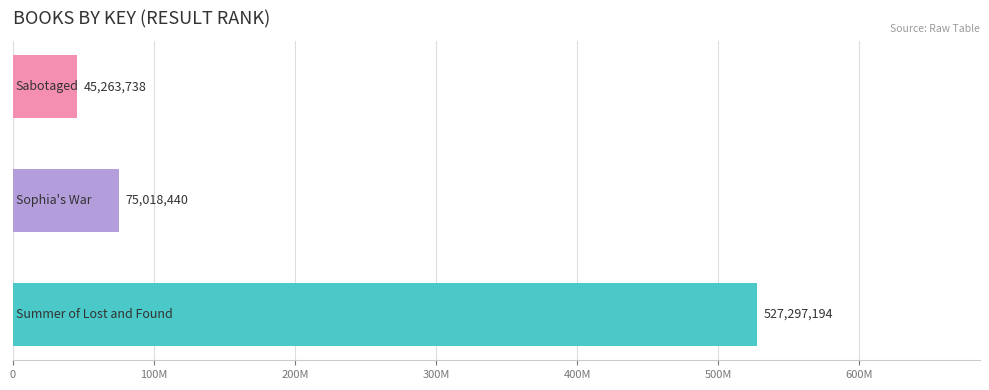

Are the bars horizontal?

Yes